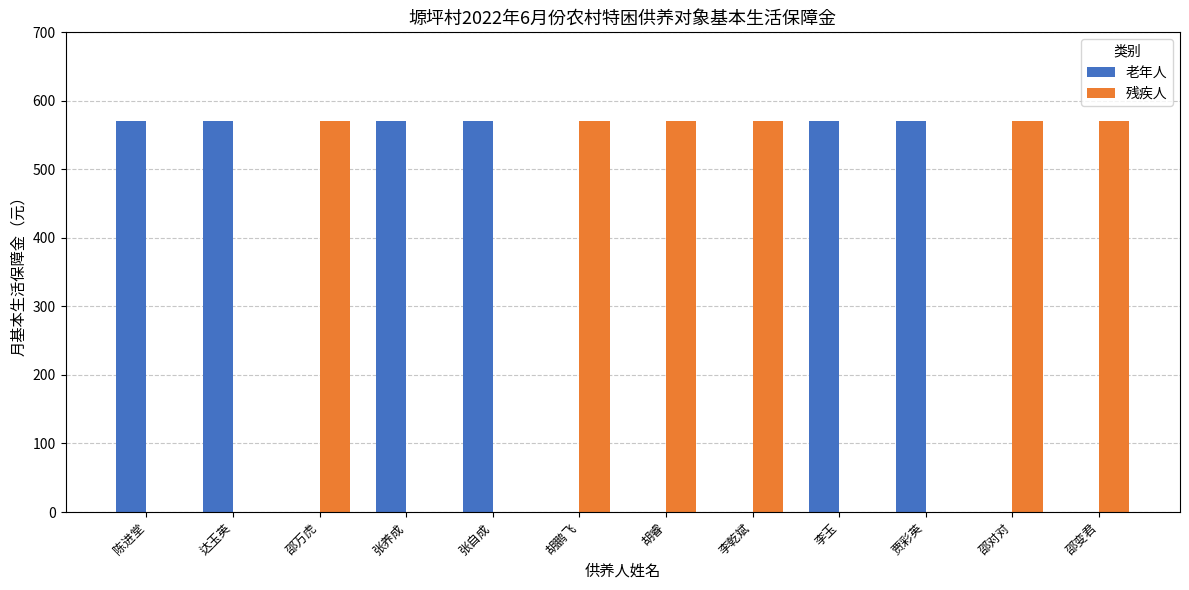

What is the sum of all 残疾人 values?

3426